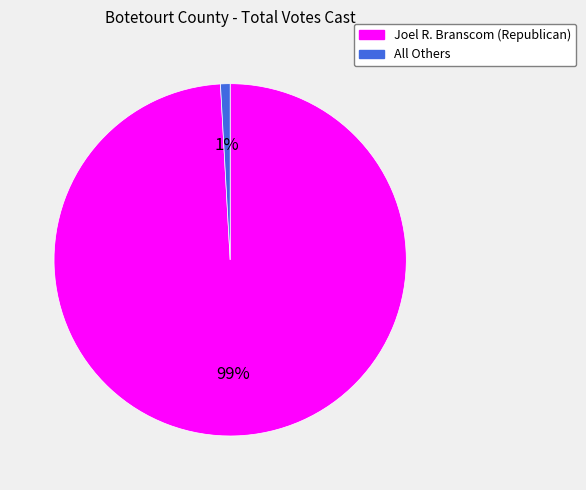

Which category accounts for the majority?

Joel R. Branscom (Republican)